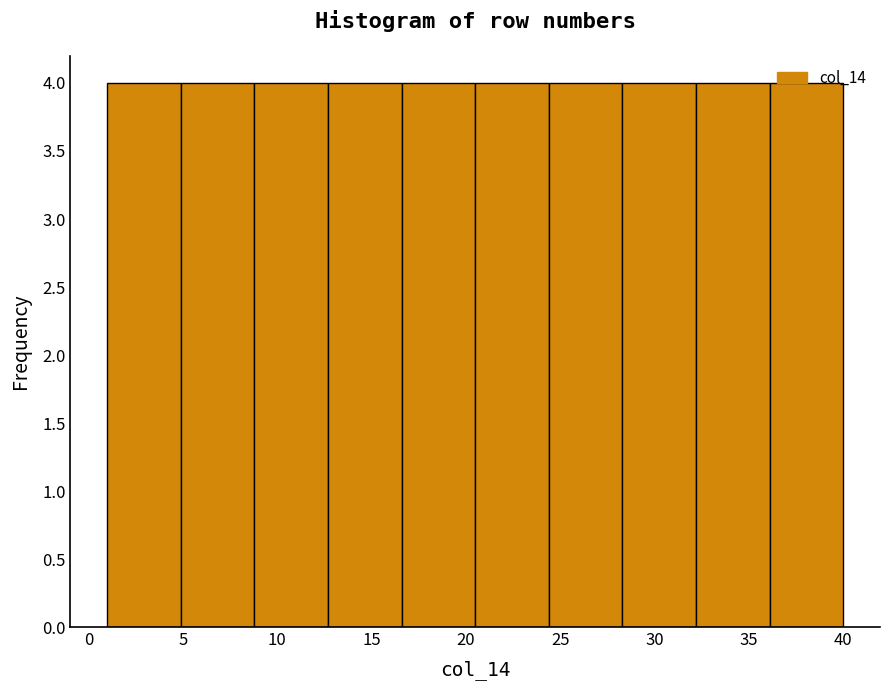

Reading left to right, transcribe this chart: for each bar, give the range it covers on the x-axis and its height. Neither the bar edges nor the heights are printed on the chart, so give them approximately, as read against the axes.

1.0 to 4.9: 4
4.9 to 8.8: 4
8.8 to 12.7: 4
12.7 to 16.6: 4
16.6 to 20.5: 4
20.5 to 24.4: 4
24.4 to 28.3: 4
28.3 to 32.2: 4
32.2 to 36.1: 4
36.1 to 40.0: 4